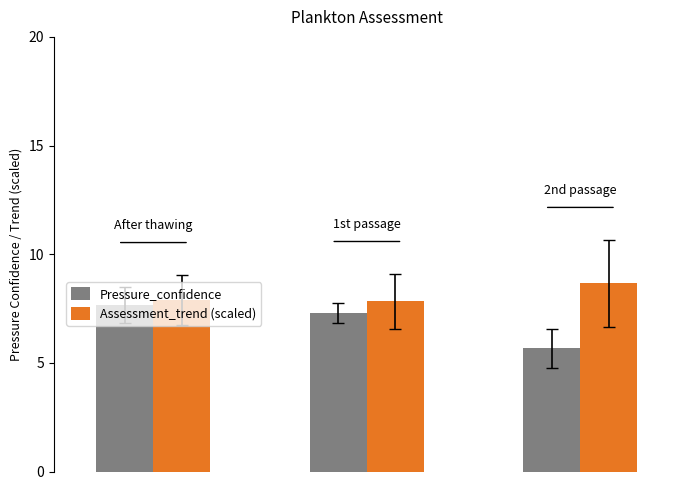

What is the minimum value for Pressure_confidence?

5.7